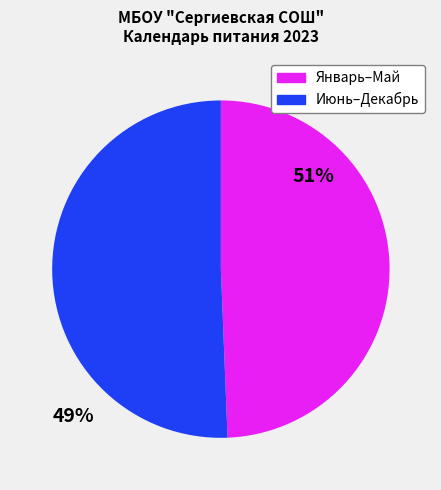

Do Июнь–Декабрь and Январь–Май together represent more than half of the pie?

Yes